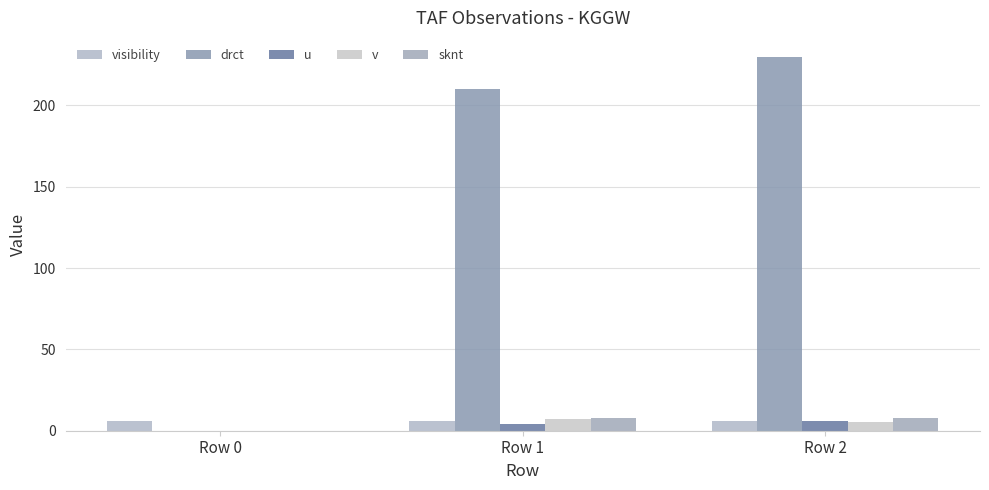

Which series changed the most between Row 1 and Row 2?

drct